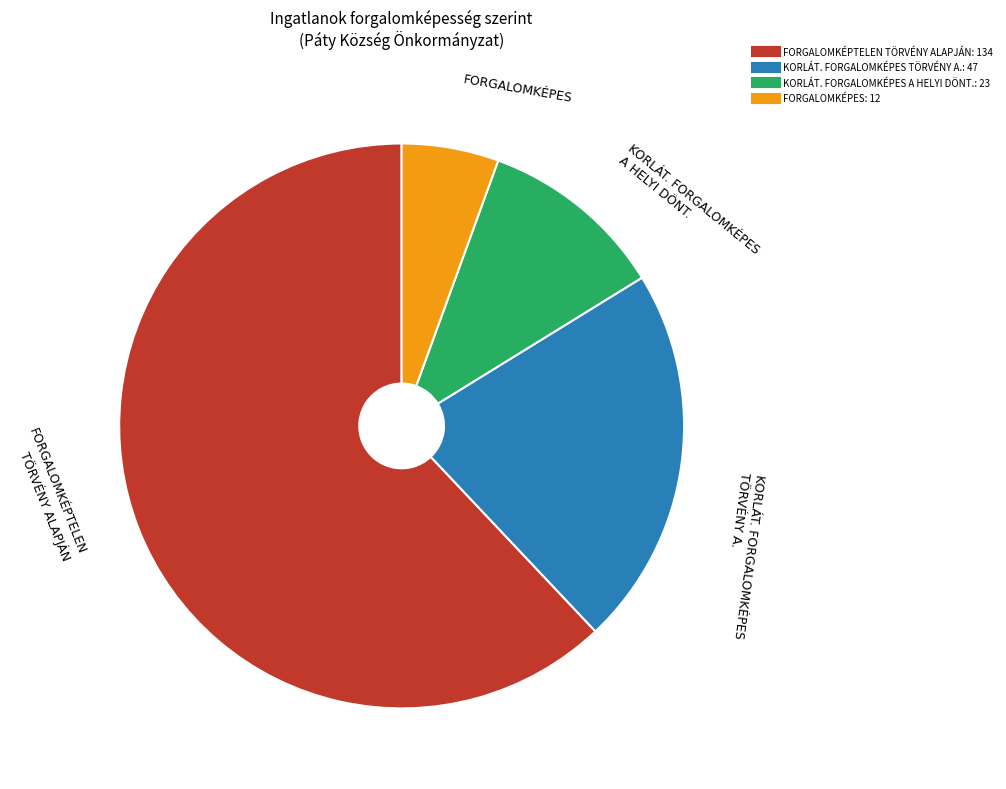

True or false: FORGALOMKÉPTELEN TÖRVÉNY ALAPJÁN accounts for 71% of the total.

False